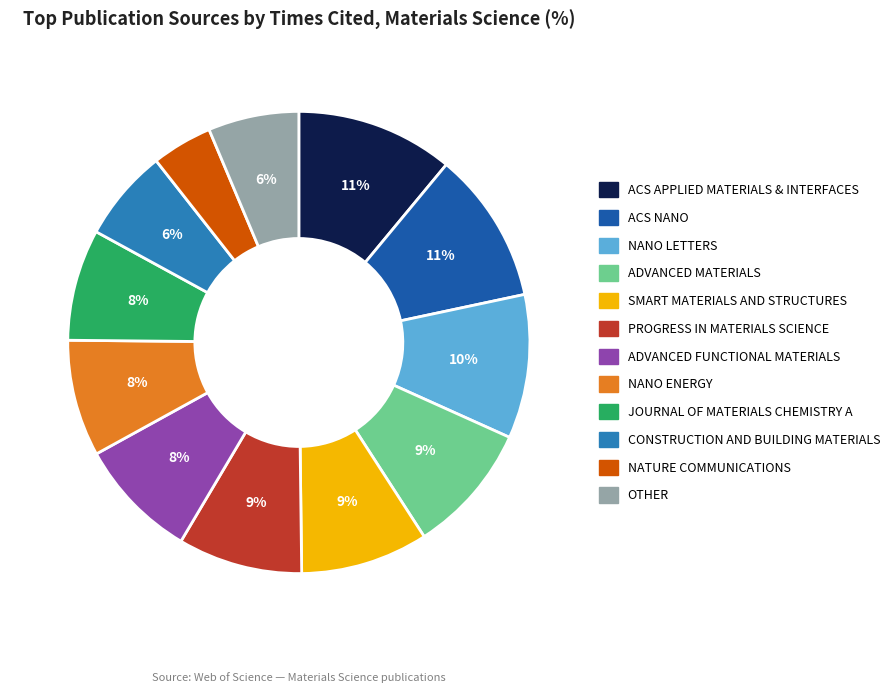

Which category has the smallest portion of the pie?

NATURE COMMUNICATIONS